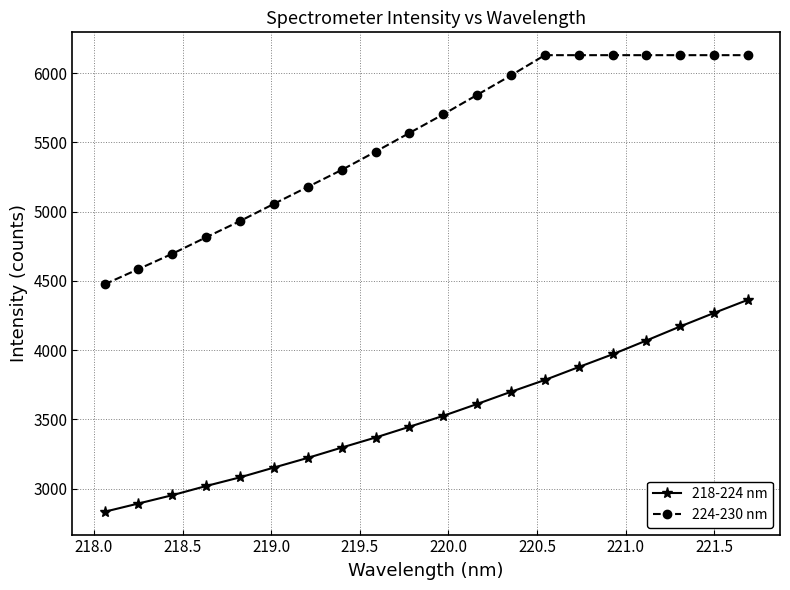

Which series has the widest spread of values?

224-230 nm